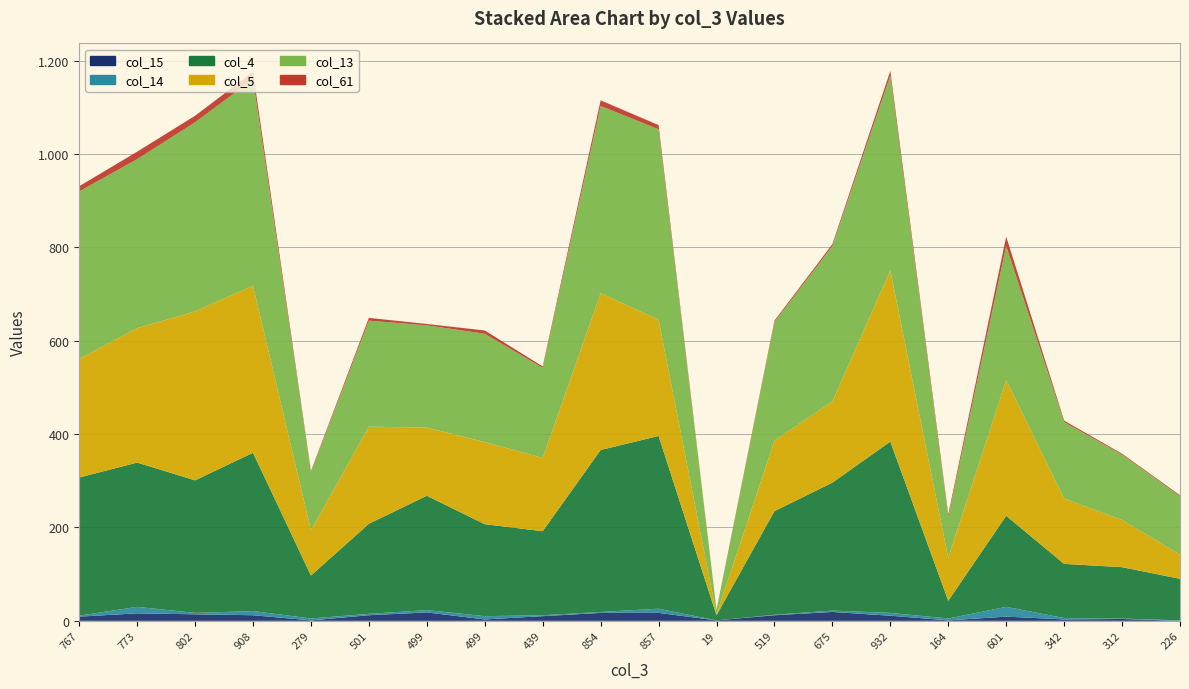

Reading right to left, list all the values displayed in this chart.

col_15: 0	4	3	9	1	11	19	12	1	17	17	10	3	18	12	1	12	14	16	9
col_14: 1	1	3	21	4	6	3	1	0	9	2	2	7	5	3	4	9	3	14	2
col_4: 89	110	116	195	38	367	274	222	11	370	347	180	197	245	193	92	339	284	309	296
col_5: 52	101	140	291	92	367	174	151	2	249	336	157	176	146	208	97	358	362	288	254
col_13: 125	140	164	287	88	417	333	254	10	408	401	193	232	219	227	125	442	405	362	359
col_61: 2	2	3	20	5	10	4	3	0	9	12	3	7	3	6	2	16	14	16	11